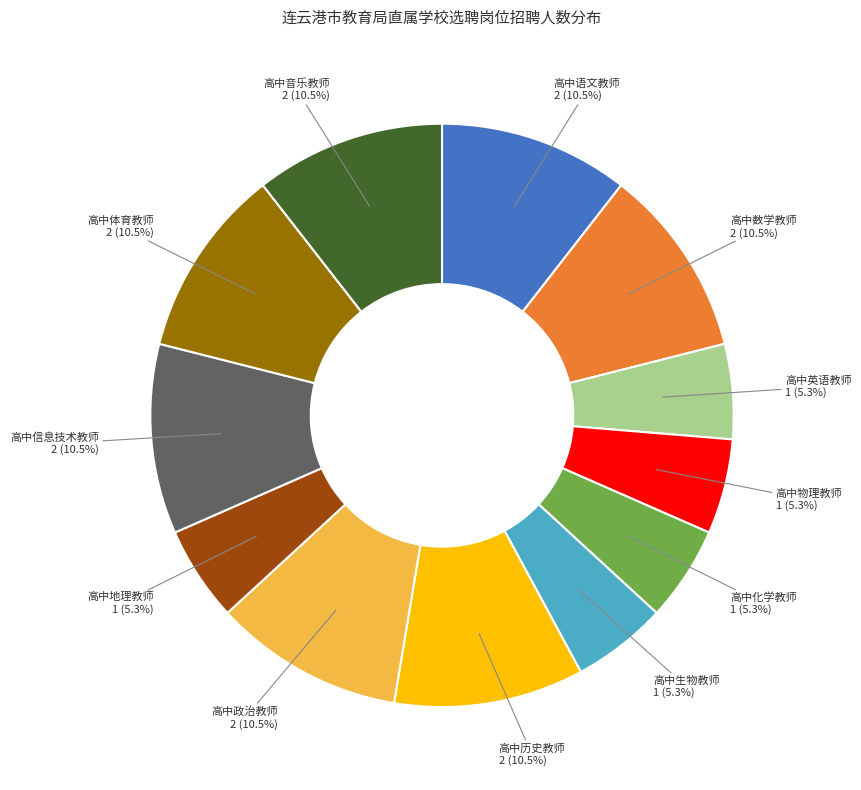

What portion of the pie excludes 高中体育教师?

89.5%